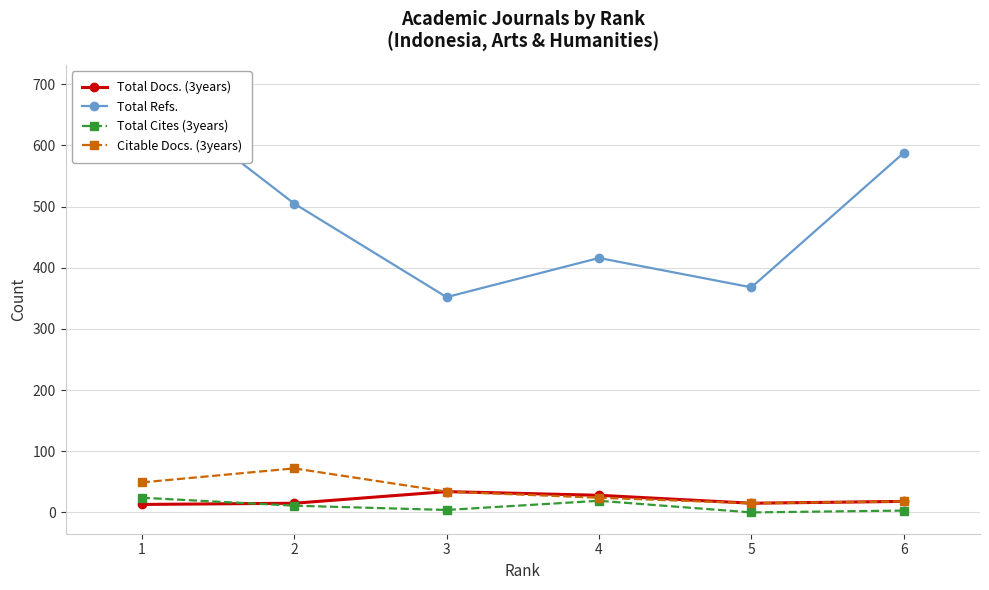

Is it true that Total Refs. equals 534 at 3?

False